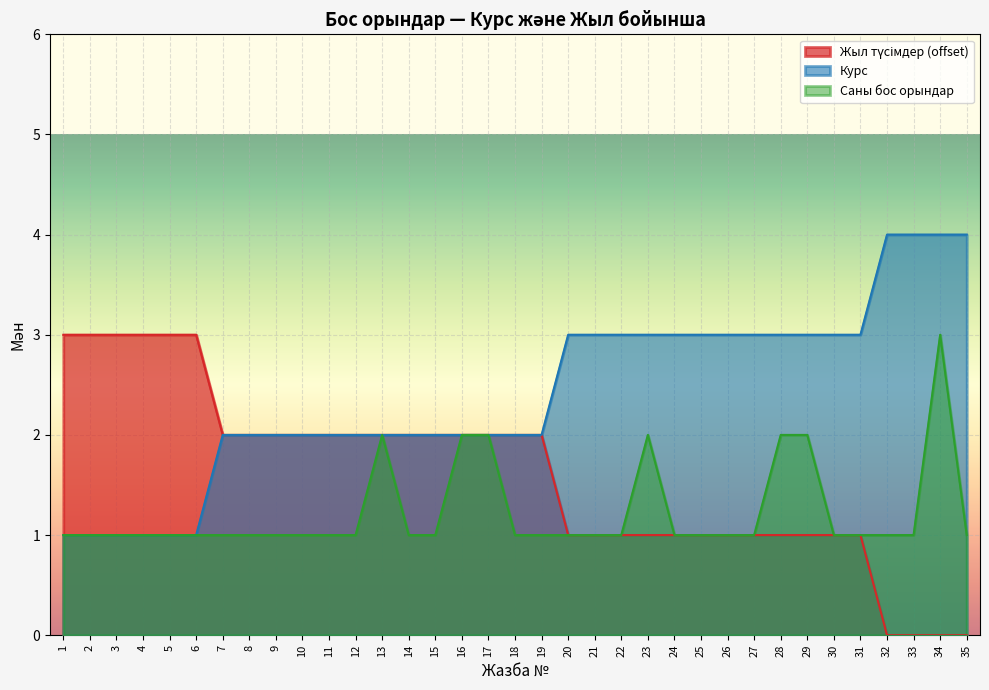

At how many categories does at least one series exceed 3?

4